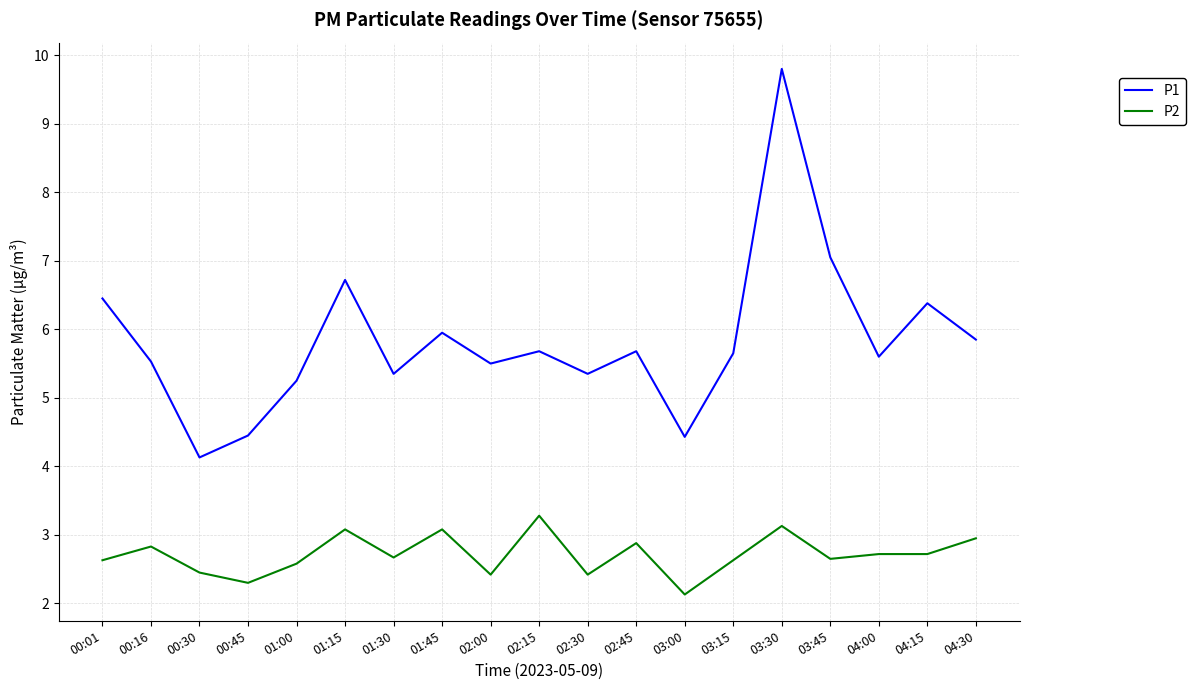

At which category does P1 reach its first local peak?

01:15